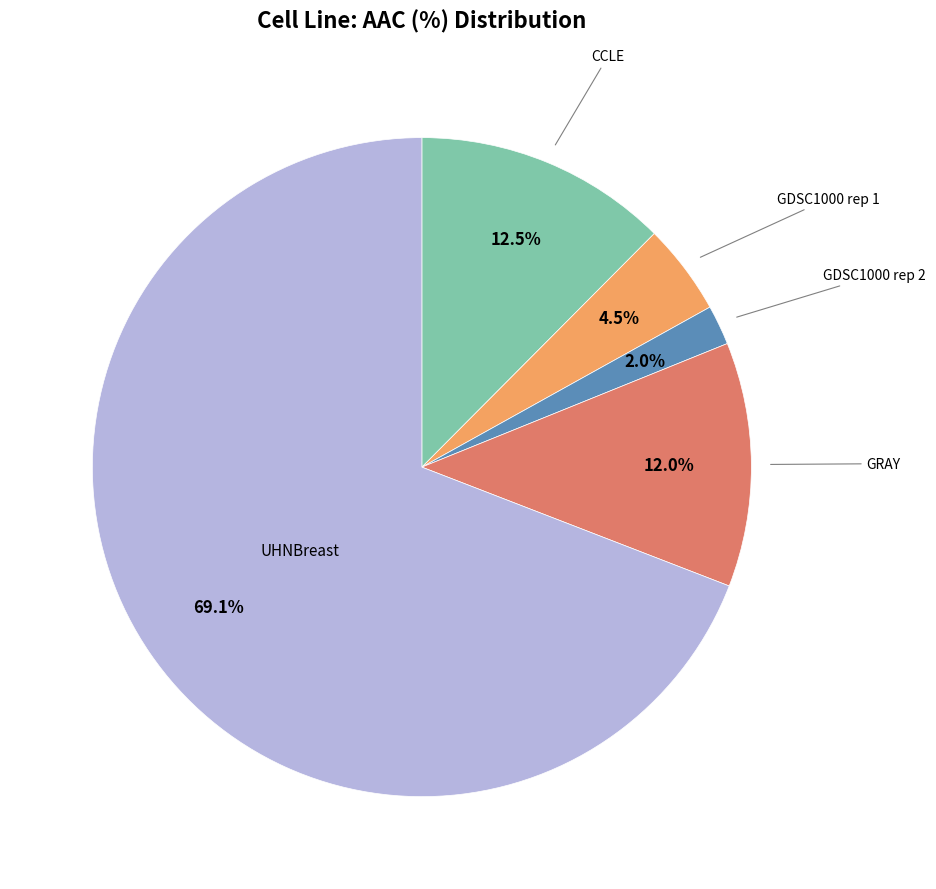

Does any single category account for the majority?

Yes